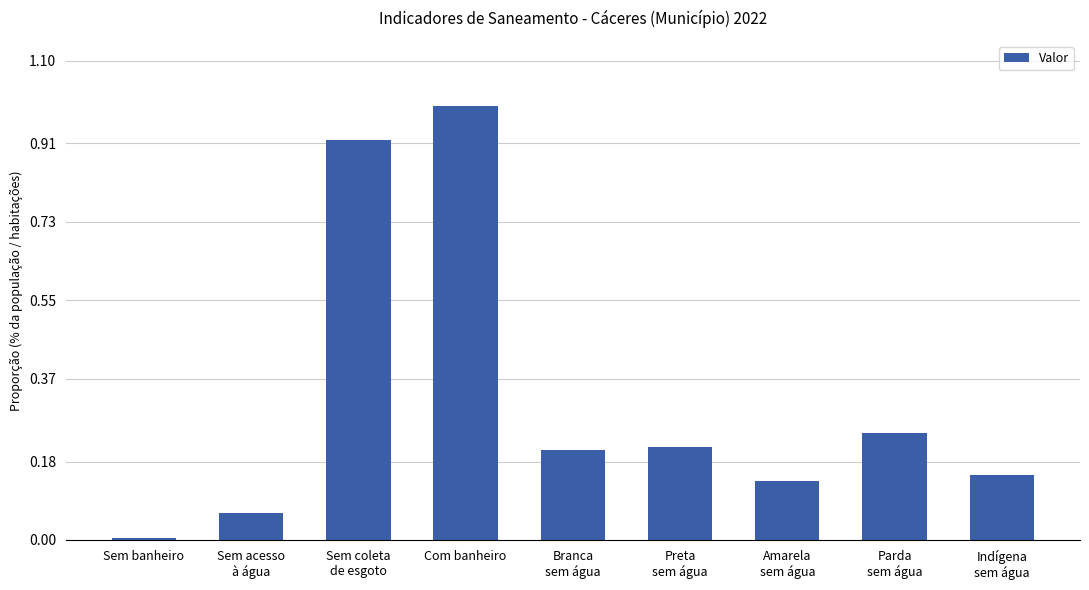

The chart shows a value of 1.0 at Com banheiro. True or false?

True